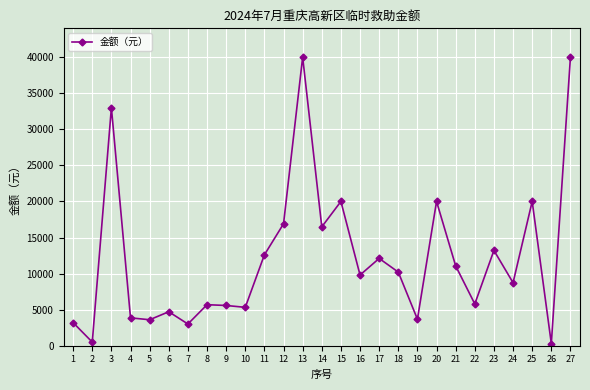

Does the chart have visible grid lines?

Yes